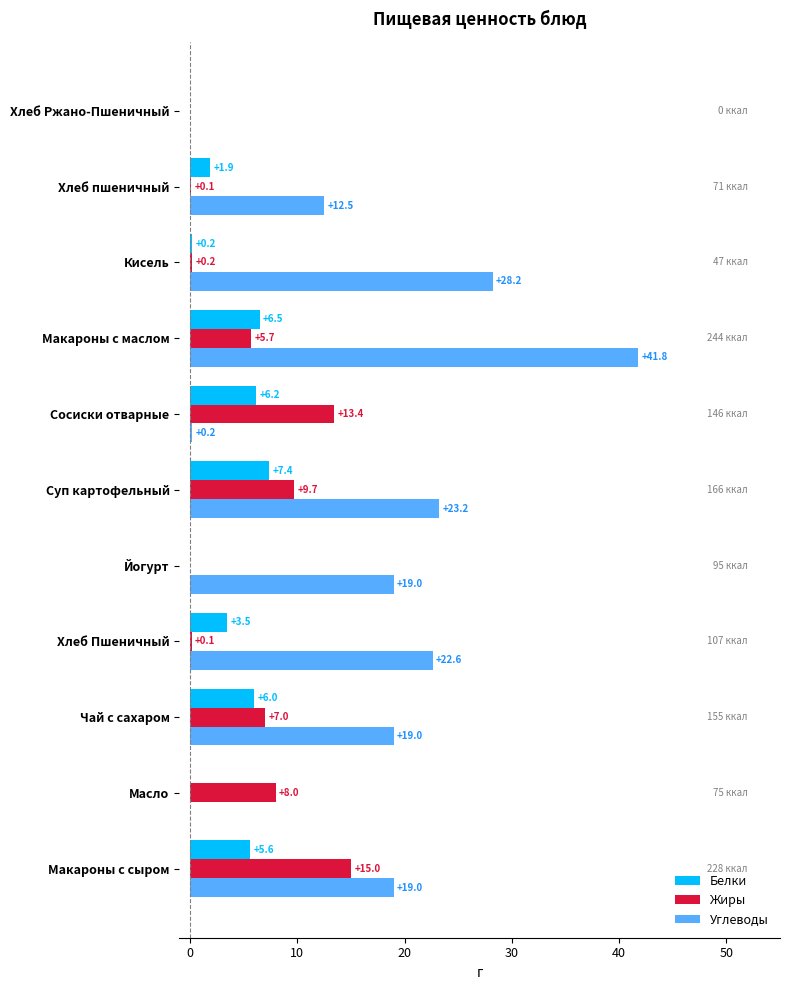

How many positive values does the Белки series have?

8